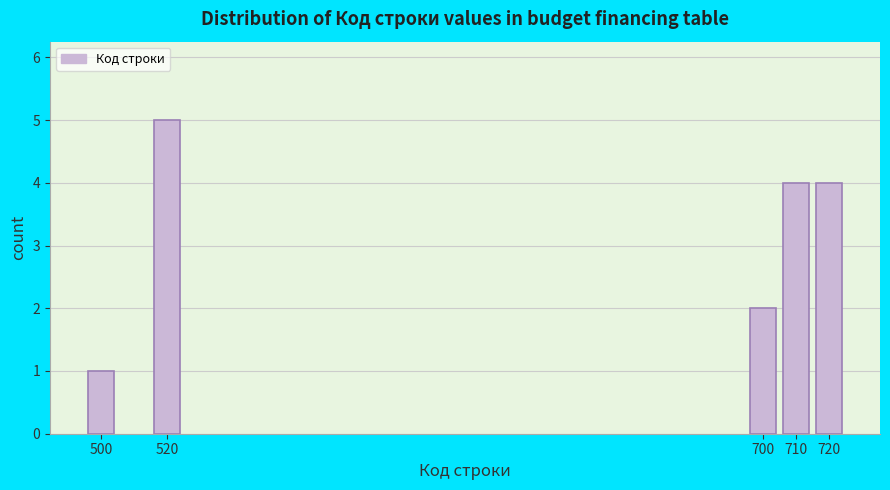

Reading left to right, what are all the values shown in this chart?

500=1	520=5	700=2	710=4	720=4